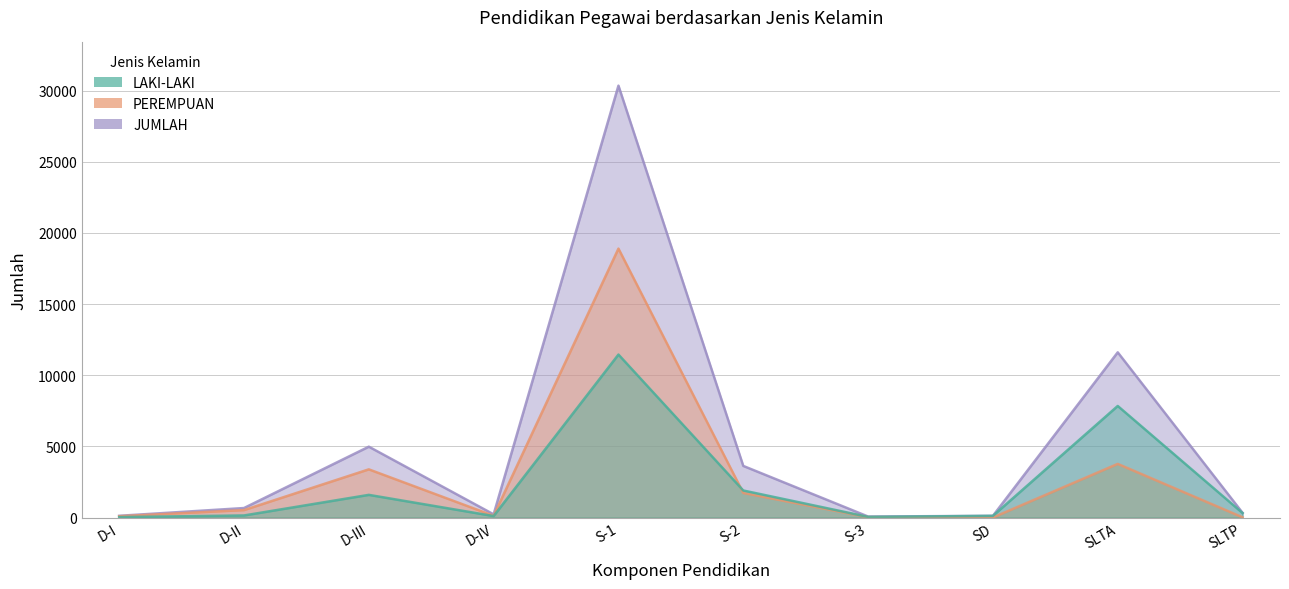

Does the chart have visible grid lines?

Yes